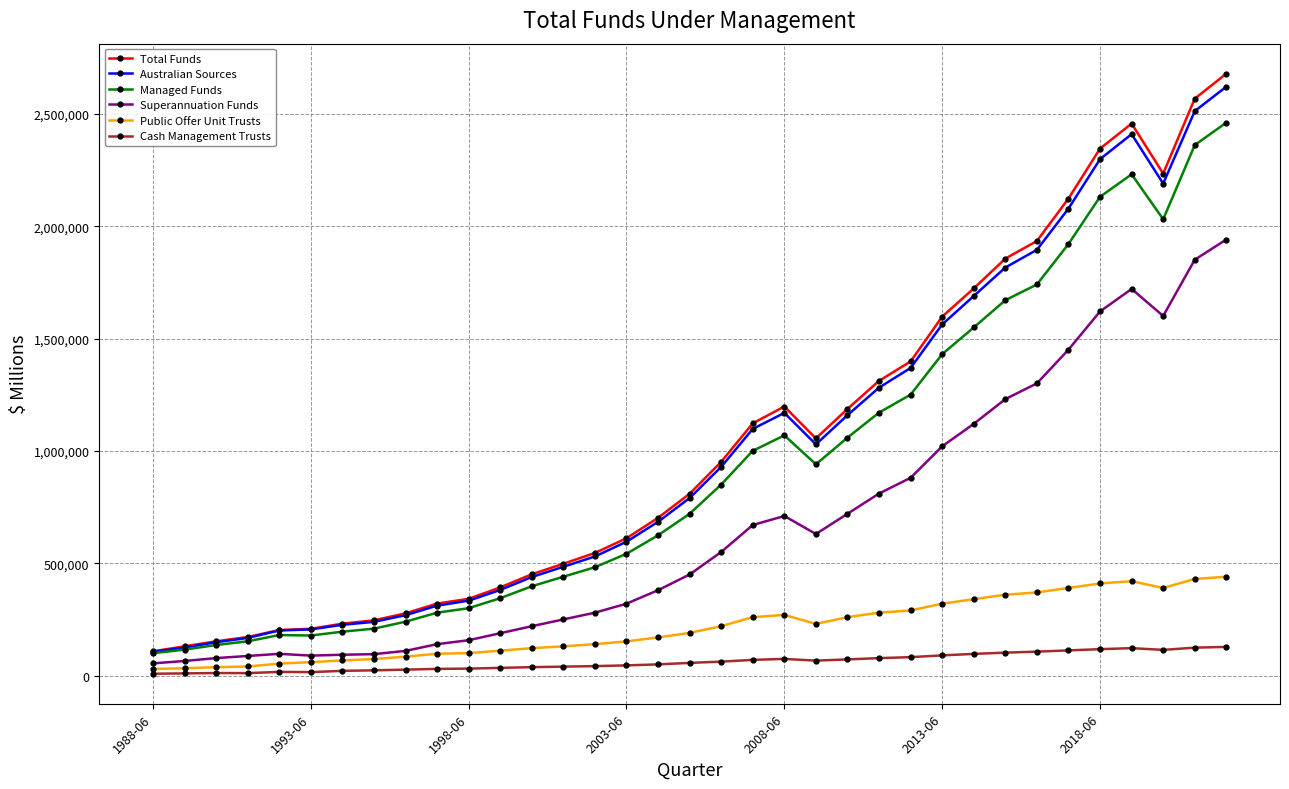

In Cash Management Trusts, how many points are lower than both neighbors (excluding endpoints)?

4